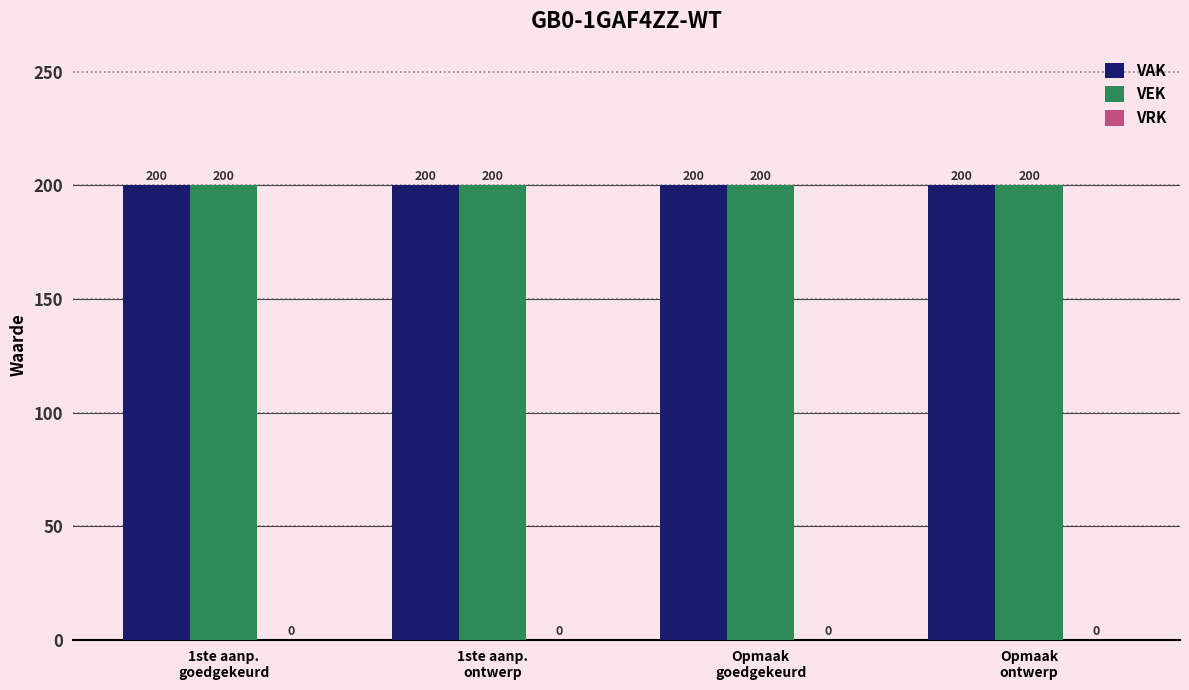

Reading left to right, what are all the values shown in this chart?

VAK: 1ste aanp.
goedgekeurd=200	1ste aanp.
ontwerp=200	Opmaak
goedgekeurd=200	Opmaak
ontwerp=200
VEK: 1ste aanp.
goedgekeurd=200	1ste aanp.
ontwerp=200	Opmaak
goedgekeurd=200	Opmaak
ontwerp=200
VRK: 1ste aanp.
goedgekeurd=0	1ste aanp.
ontwerp=0	Opmaak
goedgekeurd=0	Opmaak
ontwerp=0